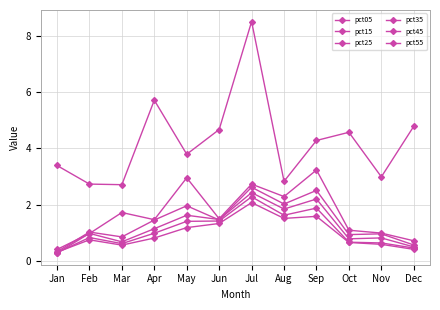

What is the maximum value for pct05?

8.5